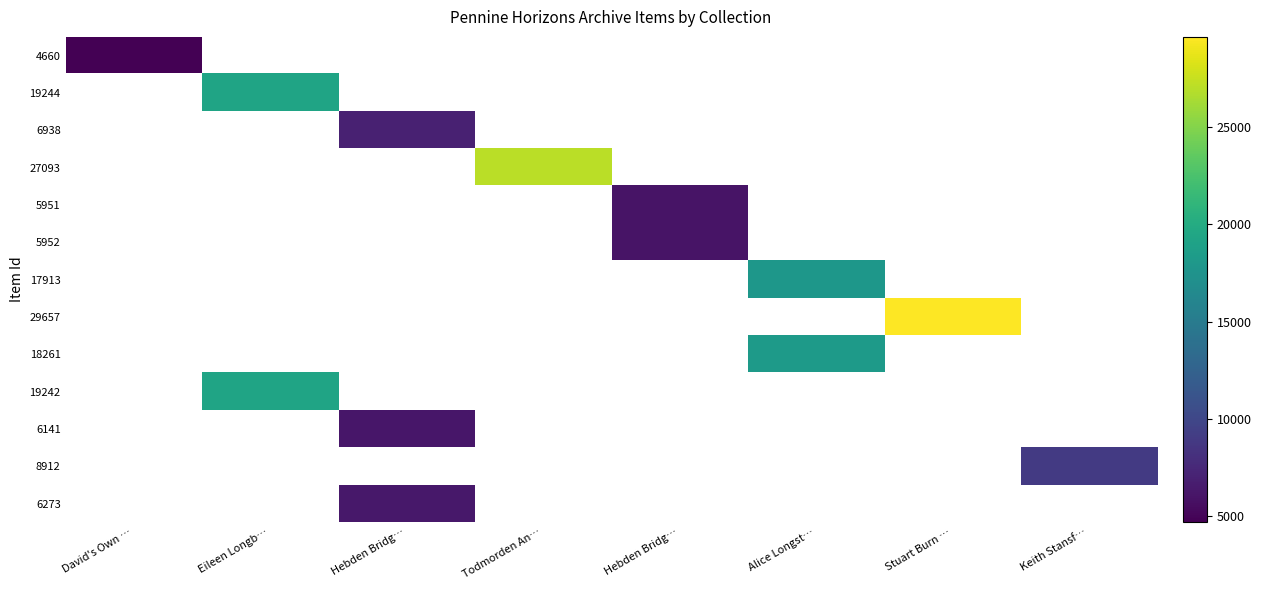

Is the value of 17913 at Hebden Bridg… greater than the value of 5952 at Eileen Longb…?

No